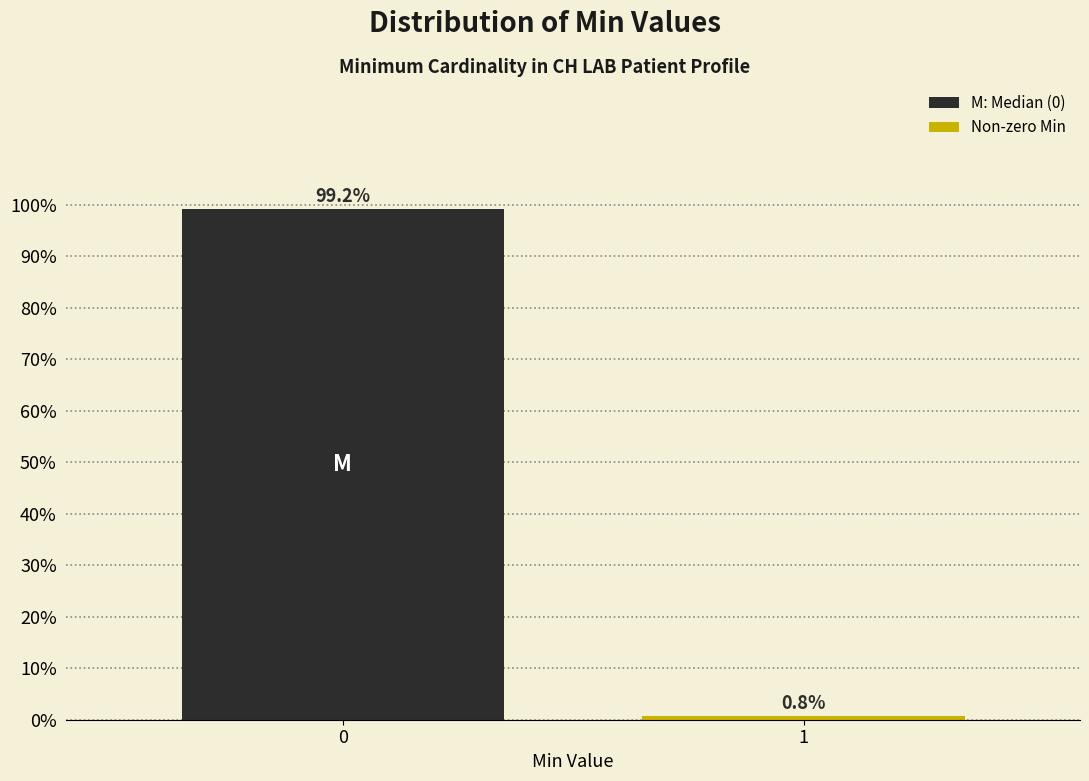

Reading left to right, extract all data points from this chart.

0=99.2	1=0.8